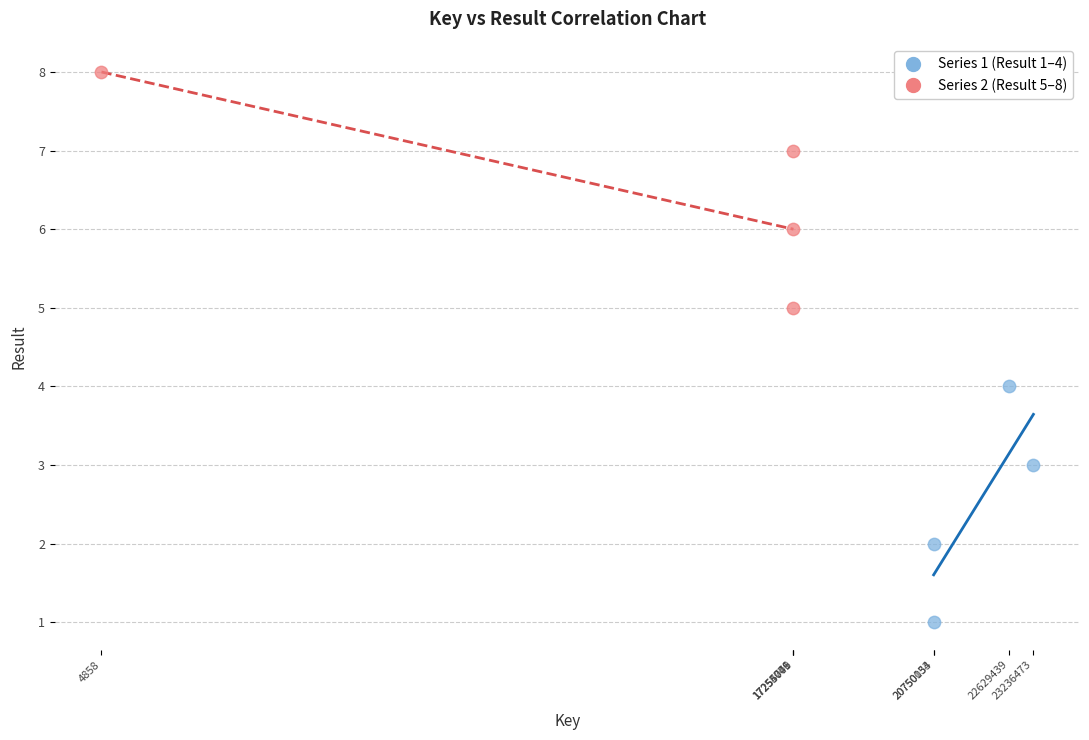

Which series reaches the minimum Y coordinate?

Series 1 (Result 1–4)